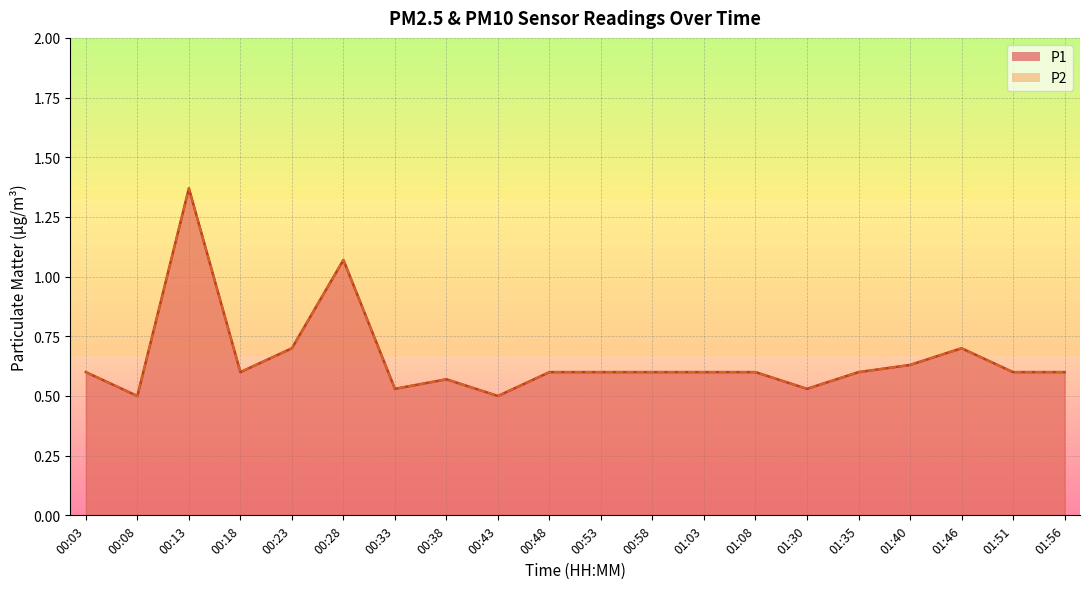

What is the sum of the P2 values at 00:38 and 01:56?

1.2